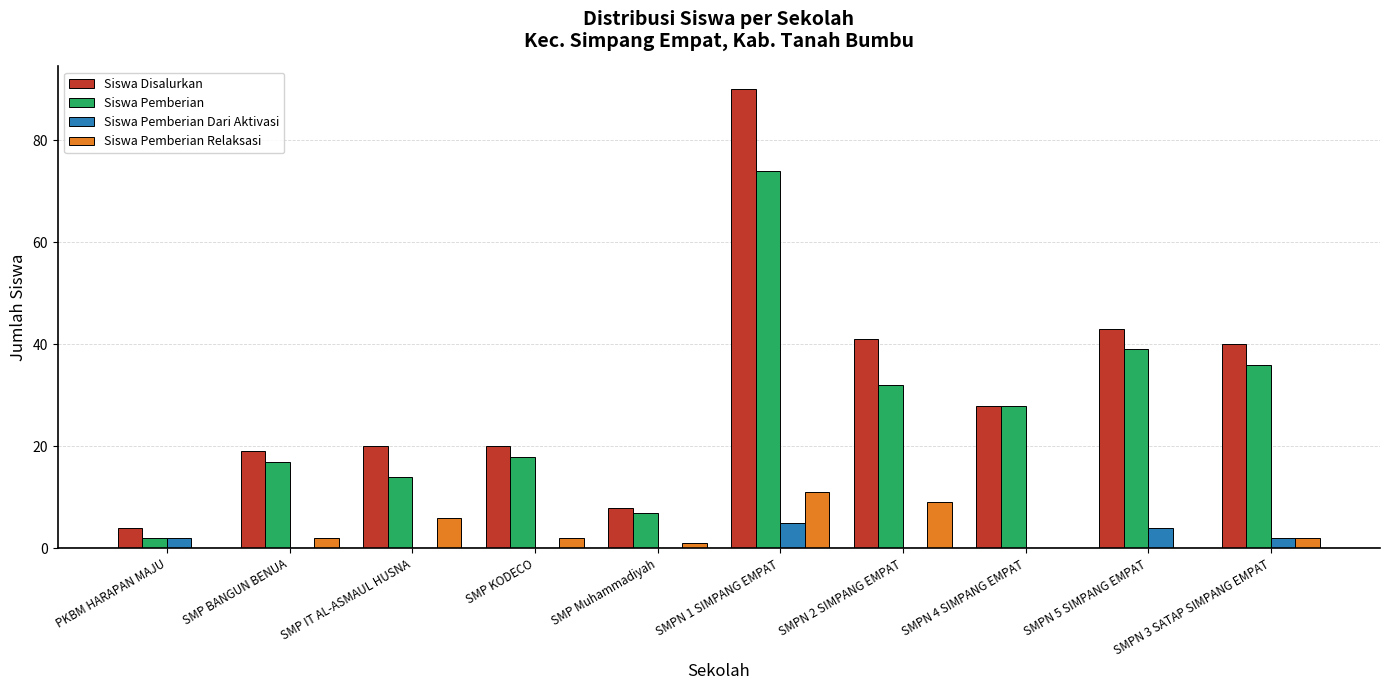

What is the sum of all Siswa Pemberian Dari Aktivasi values?

13